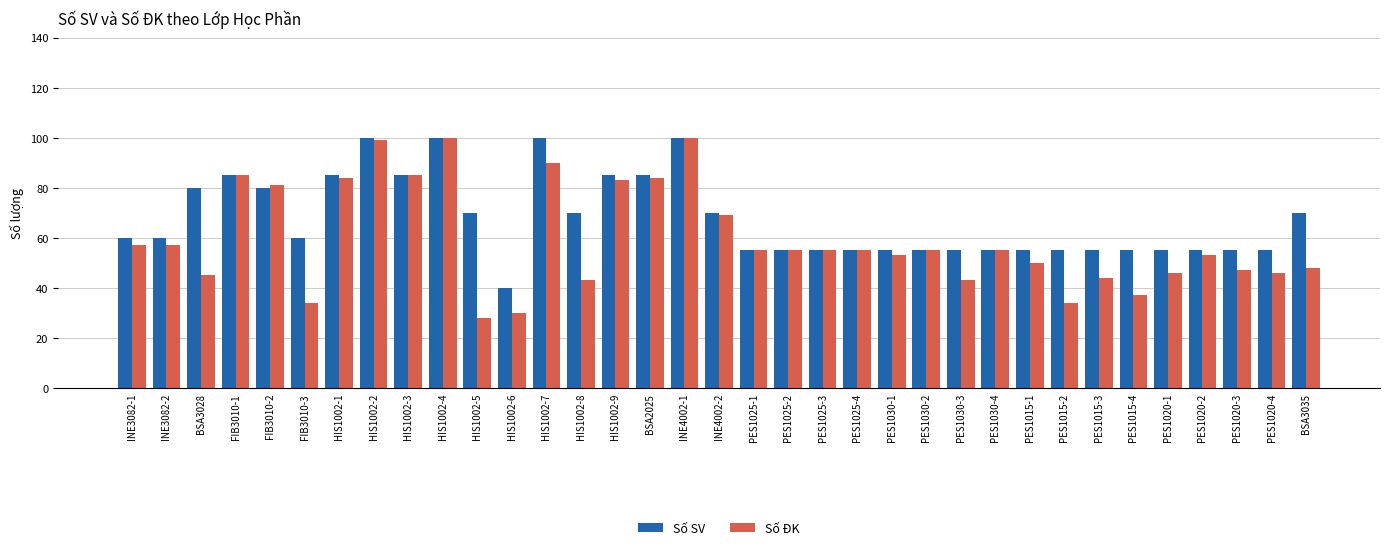

What is the difference between the highest and lowest values at INE3082-1?

3